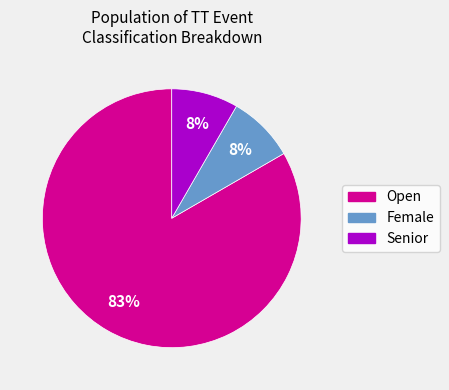

To the nearest percent, what portion does Female represent?

8%